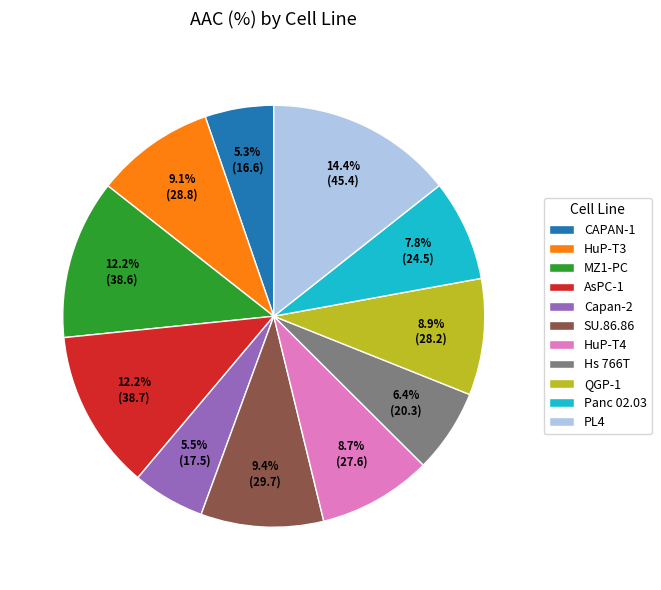

Is there a majority slice in this chart?

No